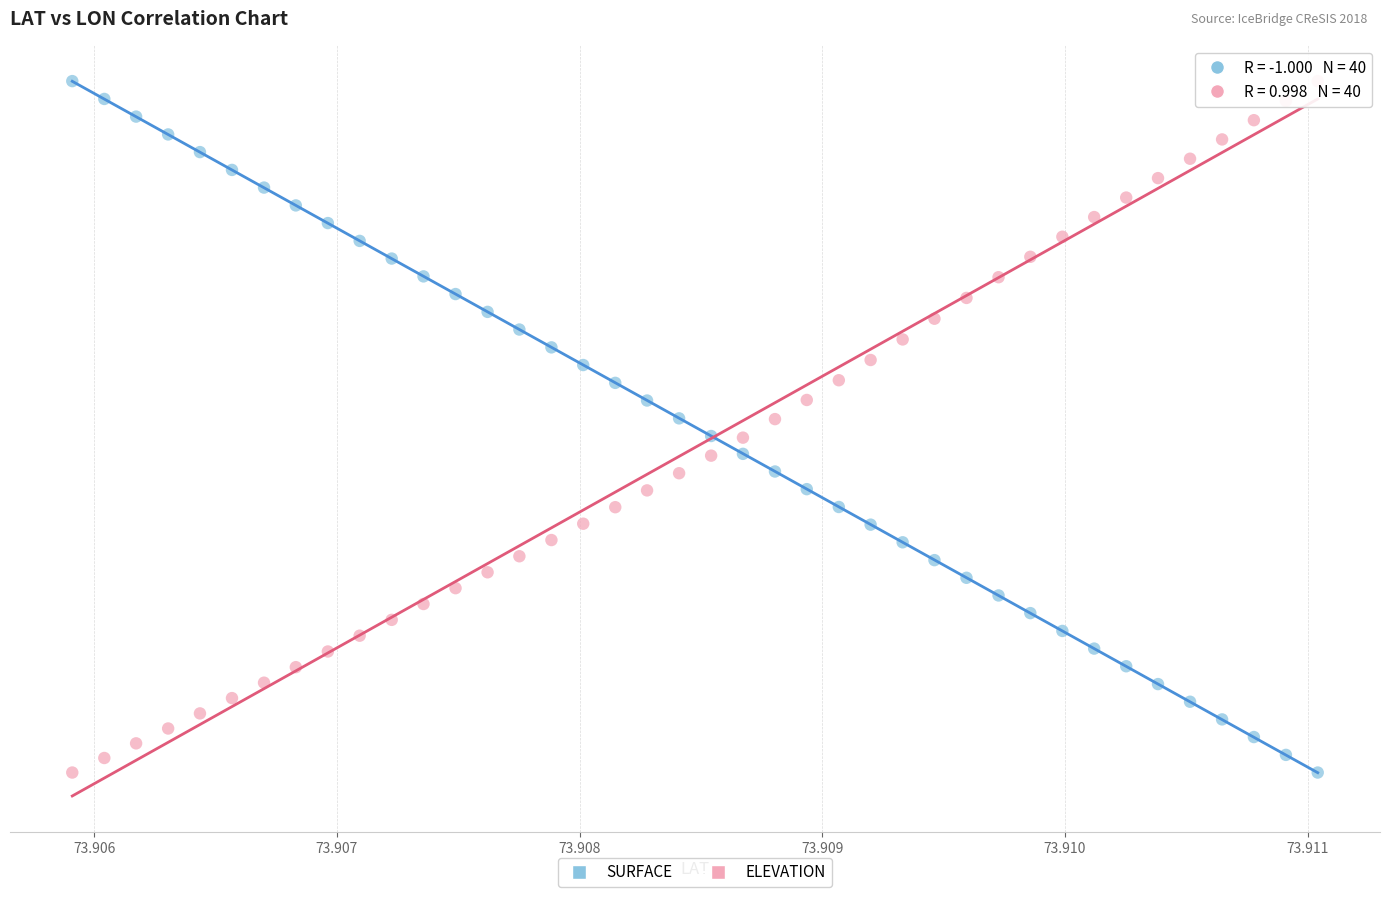

What are all the series names shown in the legend?

SURFACE, ELEVATION